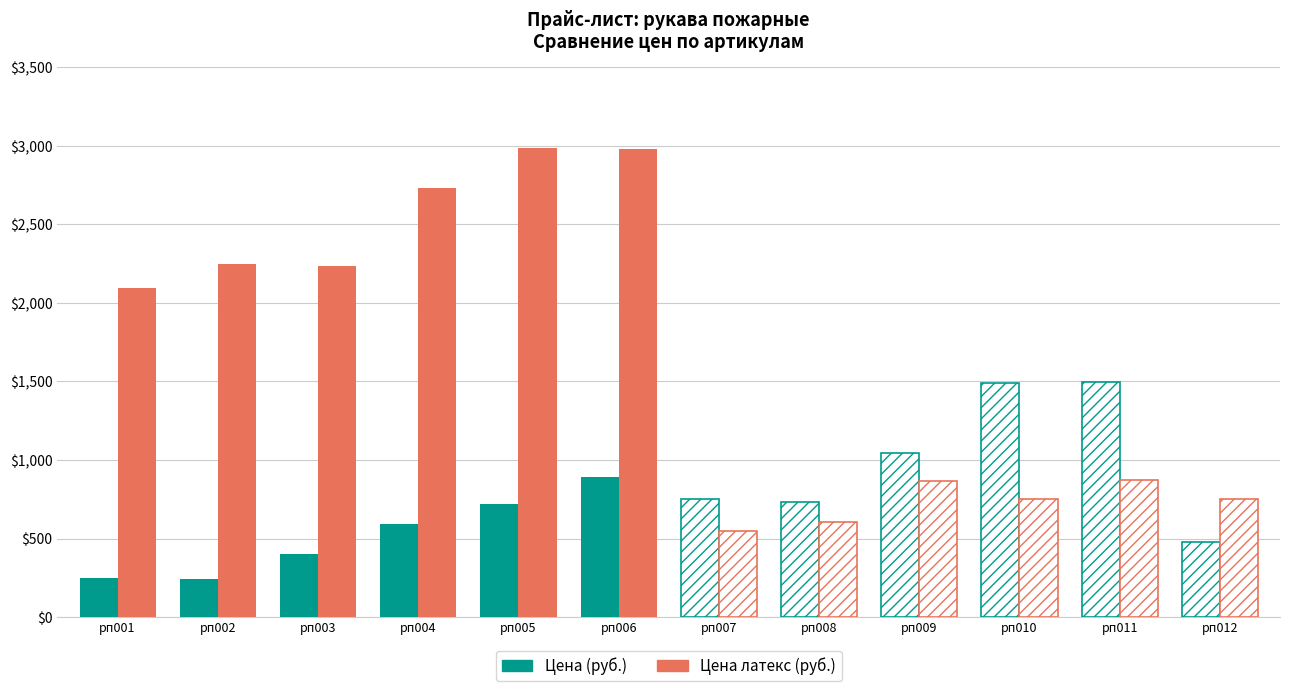

What is the value of the Цена латекс (руб.) bar at the 5th from the left?

2987